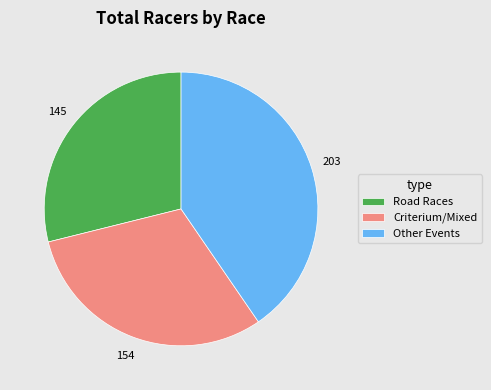

Is there any slice that represents more than half of the pie?

No